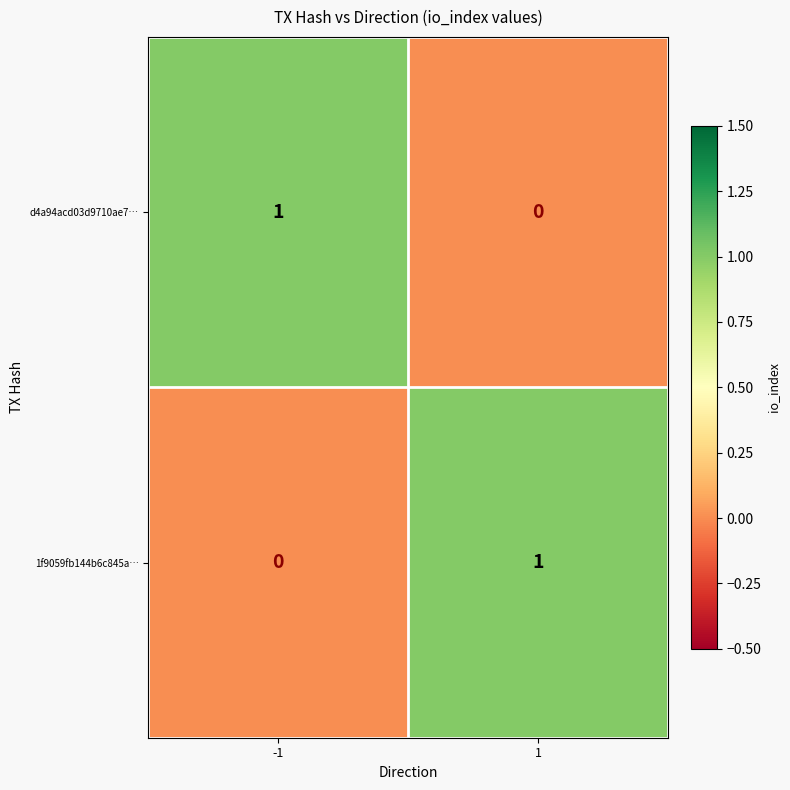

How many series are shown in this chart?

2